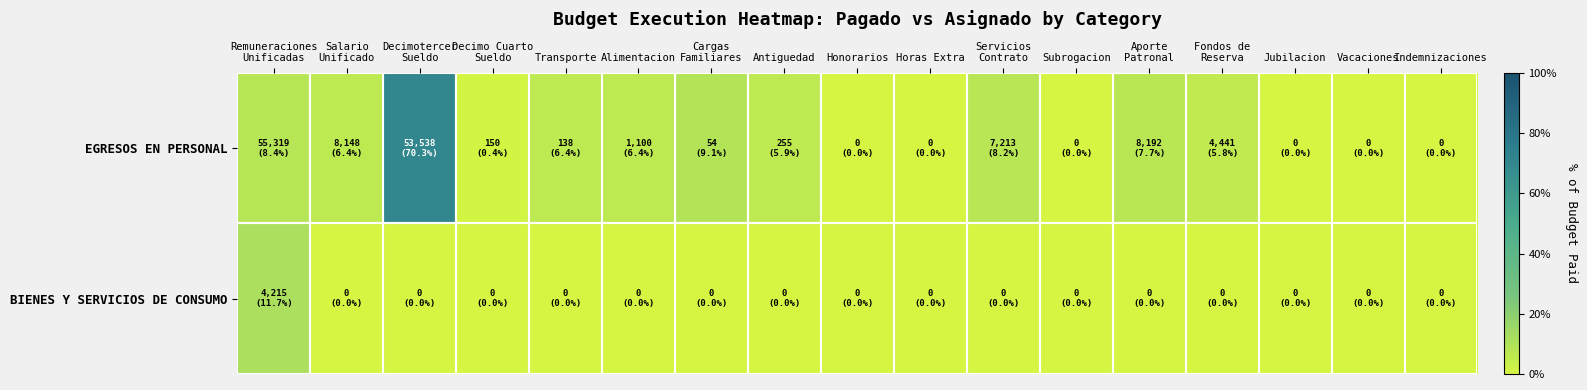

Reading right to left, what are all the values shown in this chart?

EGRESOS EN PERSONAL: Indemnizaciones=0.0	Vacaciones=0.0	Jubilacion=0.0	Fondos de
Reserva=5.8	Aporte
Patronal=7.7	Subrogacion=0.0	Servicios
Contrato=8.2	Horas Extra=0.0	Honorarios=0.0	Antiguedad=5.9	Cargas
Familiares=9.1	Alimentacion=6.4	Transporte=6.4	Decimo Cuarto
Sueldo=0.4	Decimotercer
Sueldo=70.3	Salario
Unificado=6.4	Remuneraciones
Unificadas=8.4
BIENES Y SERVICIOS DE CONSUMO: Indemnizaciones=0.0	Vacaciones=0.0	Jubilacion=0.0	Fondos de
Reserva=0.0	Aporte
Patronal=0.0	Subrogacion=0.0	Servicios
Contrato=0.0	Horas Extra=0.0	Honorarios=0.0	Antiguedad=0.0	Cargas
Familiares=0.0	Alimentacion=0.0	Transporte=0.0	Decimo Cuarto
Sueldo=0.0	Decimotercer
Sueldo=0.0	Salario
Unificado=0.0	Remuneraciones
Unificadas=11.7